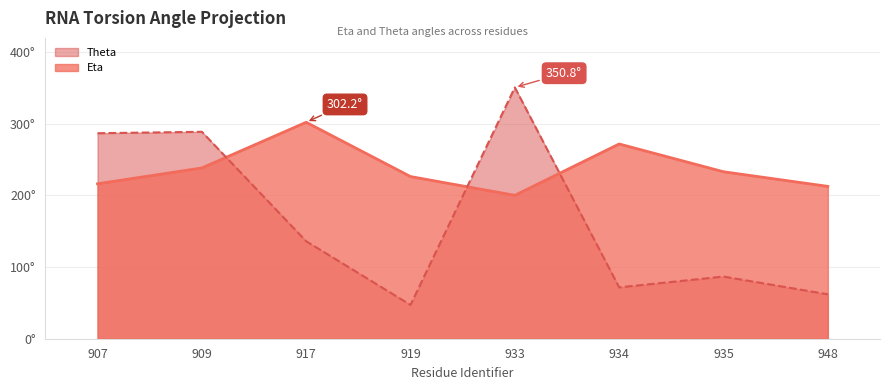

After their last crossing, which series has the higher values: Theta or Eta?

Eta